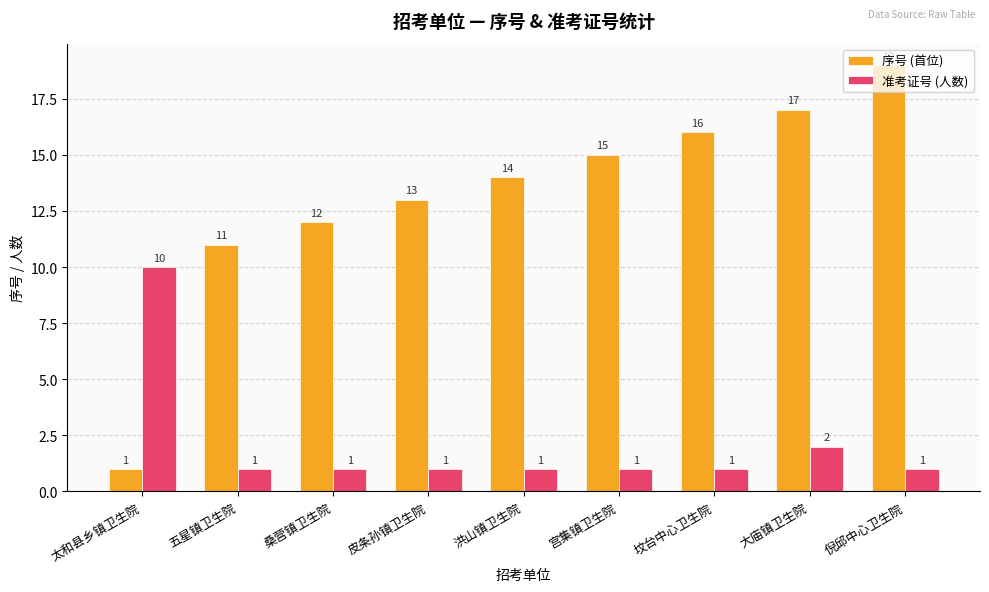

Reading right to left, list all the values displayed in this chart.

序号 (首位): 倪邱中心卫生院=19	大庙镇卫生院=17	坟台中心卫生院=16	宫集镇卫生院=15	洪山镇卫生院=14	皮条孙镇卫生院=13	桑营镇卫生院=12	五星镇卫生院=11	太和县乡镇卫生院=1
准考证号 (人数): 倪邱中心卫生院=1	大庙镇卫生院=2	坟台中心卫生院=1	宫集镇卫生院=1	洪山镇卫生院=1	皮条孙镇卫生院=1	桑营镇卫生院=1	五星镇卫生院=1	太和县乡镇卫生院=10